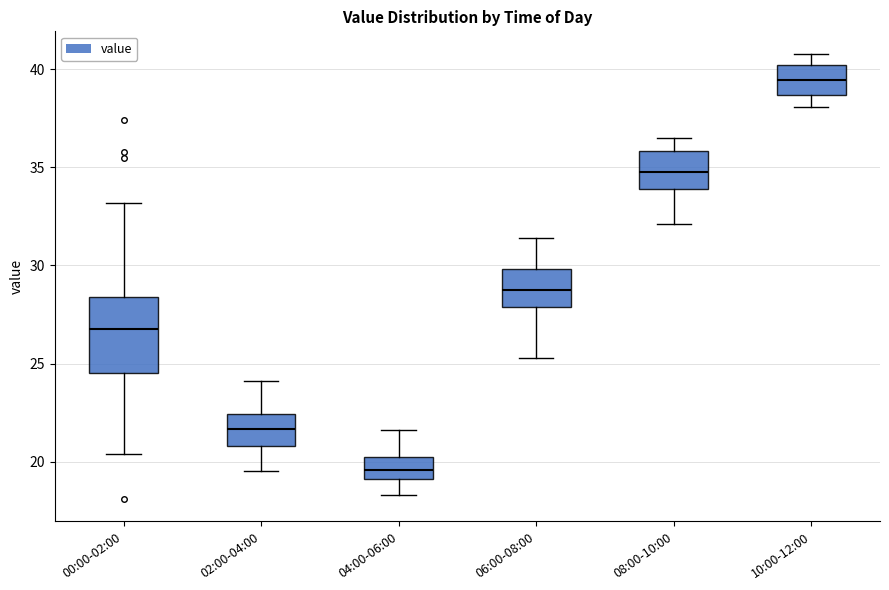

Comparing the boxes themselves (not the whiskers), which one is the tallest?

00:00-02:00